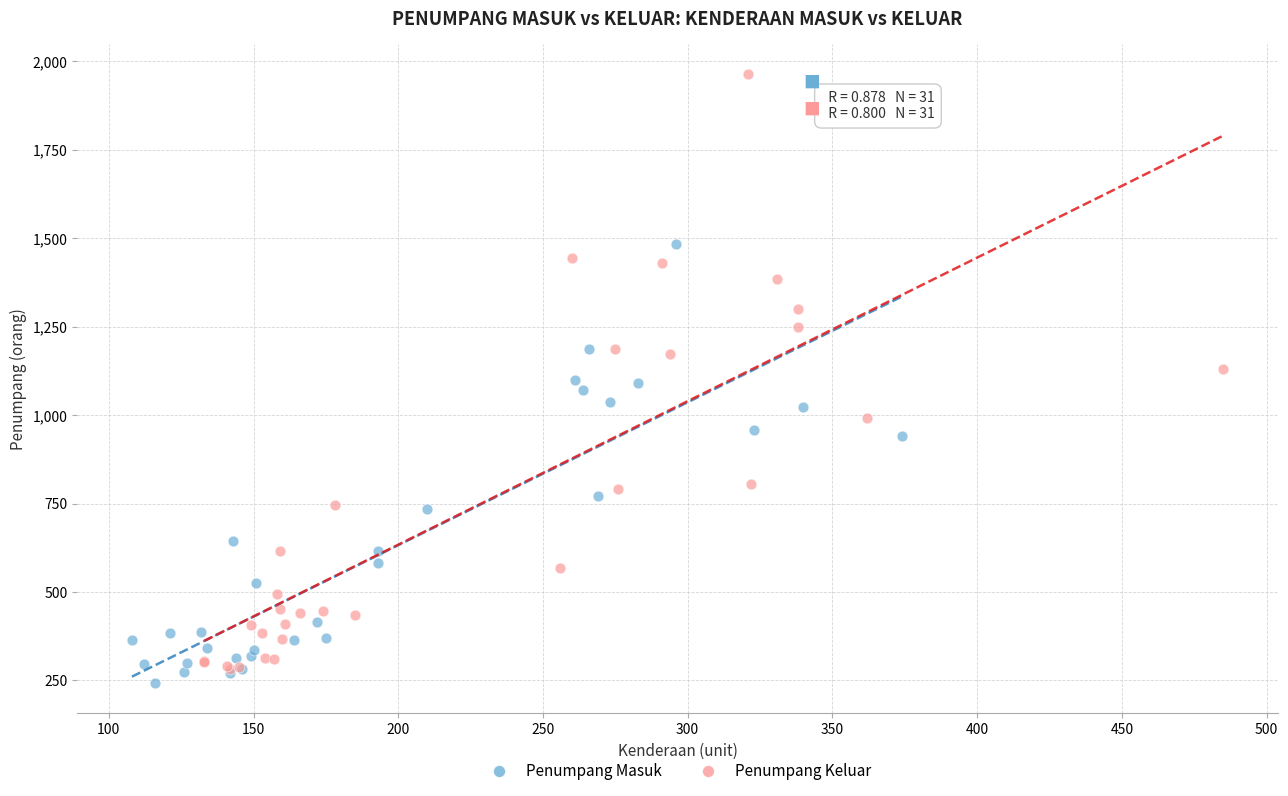

Which series contains the highest Y value?

Penumpang Keluar